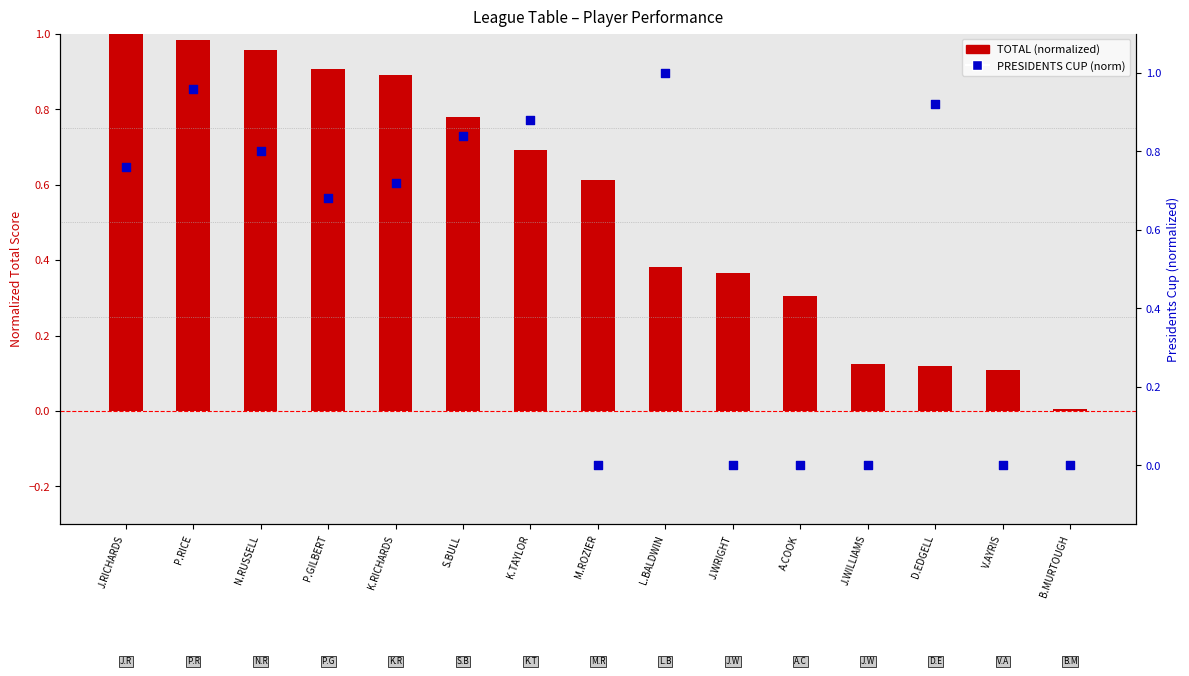

At how many categories does at least one series exceed 0?

15